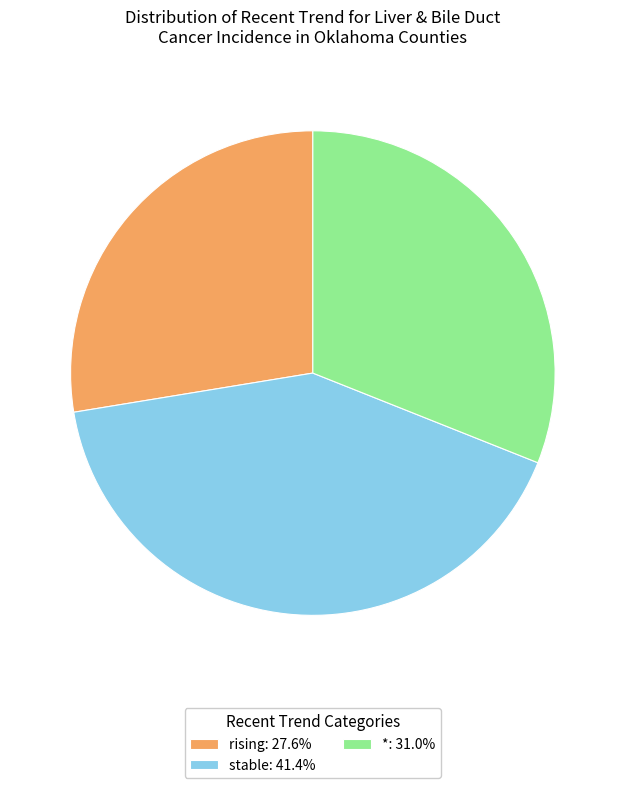

Does rising: 27.6% represent more than half of the total?

No